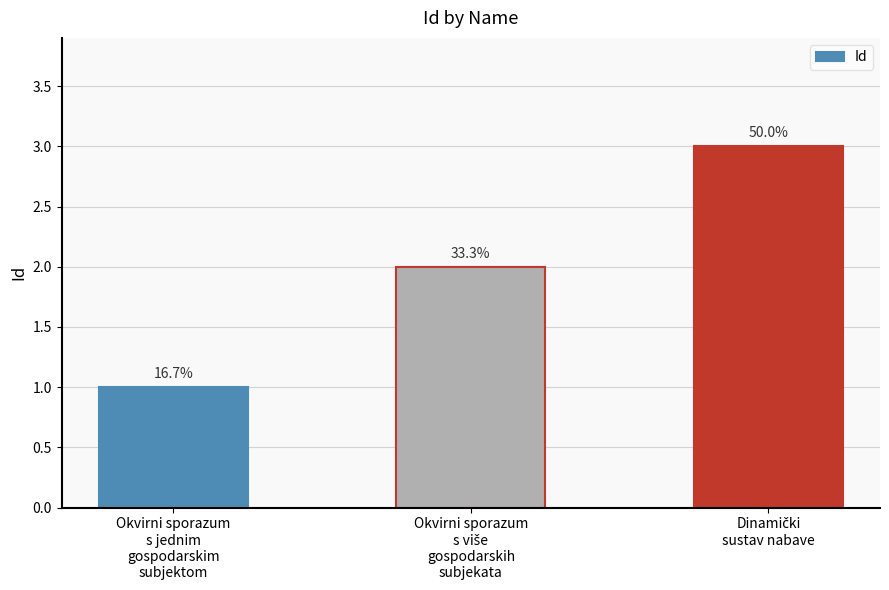

What is the average value?

2